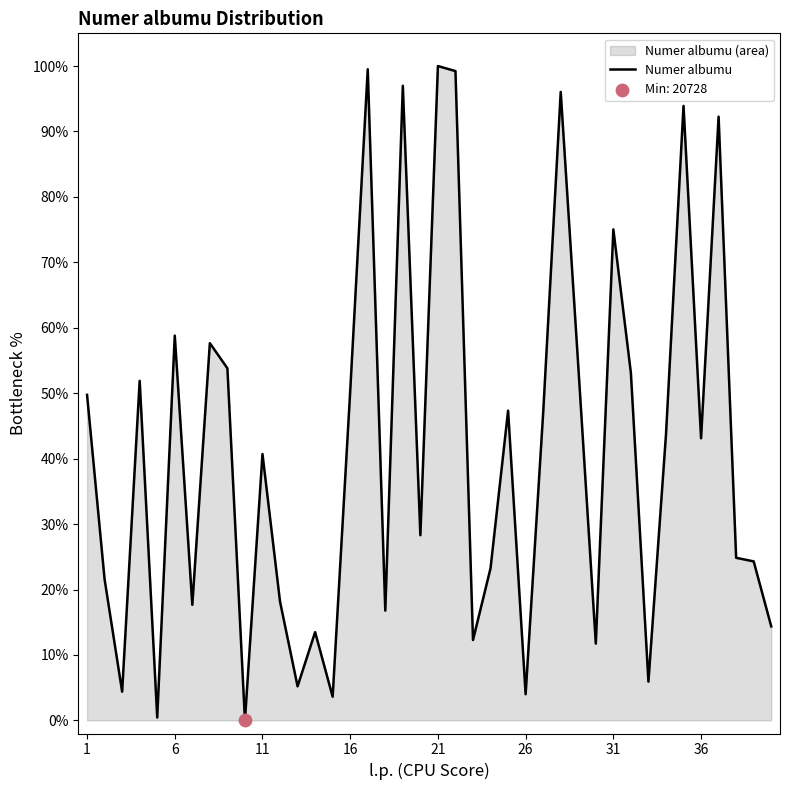

What is the difference between the maximum and minimum values?

100.0